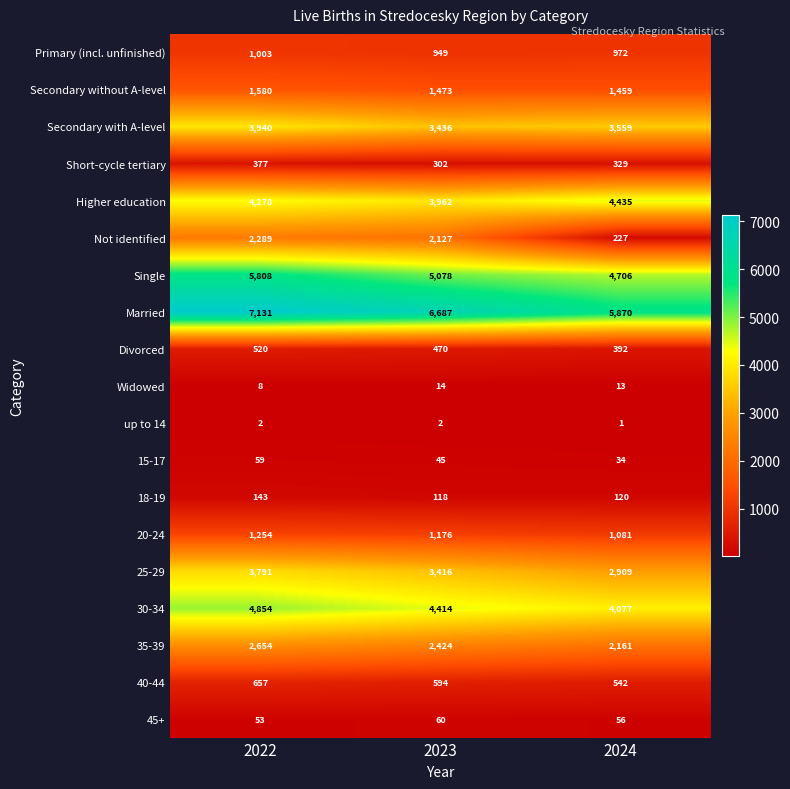

Count the Secondary with A-level values in the range 3436 to 3940.

3